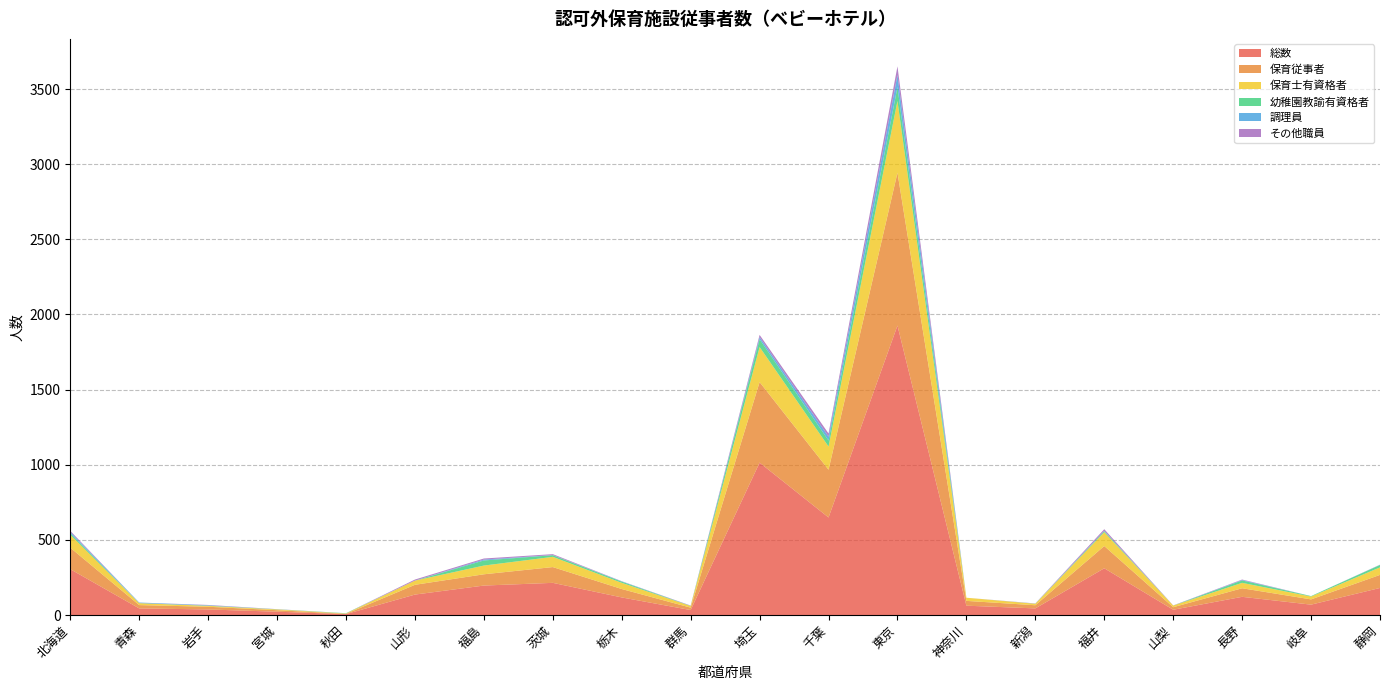

Reading left to right, extract all data points from this chart.

総数: 北海道=305	青森=44	岩手=37	宮城=22	秋田=6	山形=136	福島=196	茨城=214	栃木=117	群馬=33	埼玉=1014	千葉=649	東京=1926	神奈川=62	新潟=44	福井=311	山梨=35	長野=121	岐阜=69	静岡=180
保育従事者: 北海道=143	青森=22	岩手=18	宮城=10	秋田=2	山形=65	福島=75	茨城=105	栃木=56	群馬=16	埼玉=536	千葉=318	東京=1017	神奈川=32	新潟=21	福井=148	山梨=17	長野=57	岐阜=35	静岡=87
保育士有資格者: 北海道=86	青森=13	岩手=6	宮城=5	秋田=2	山形=28	福島=58	茨城=68	栃木=41	群馬=11	埼玉=233	千葉=154	東京=477	神奈川=21	新潟=10	福井=92	山梨=11	長野=36	岐阜=19	静岡=50
幼稚園教諭有資格者: 北海道=11	青森=0	岩手=1	宮城=1	秋田=2	山形=0	福島=34	茨城=11	栃木=8	群馬=1	埼玉=52	千葉=40	東京=93	神奈川=0	新潟=0	福井=7	山梨=0	長野=16	岐阜=3	静岡=16
調理員: 北海道=8	青森=4	岩手=3	宮城=0	秋田=0	山形=0	福島=6	茨城=1	栃木=2	群馬=0	埼玉=14	千葉=26	東京=80	神奈川=0	新潟=1	福井=2	山梨=0	長野=3	岐阜=0	静岡=1
その他職員: 北海道=7	青森=0	岩手=2	宮城=1	秋田=0	山形=7	福島=7	茨城=6	栃木=1	群馬=2	埼玉=15	千葉=21	東京=58	神奈川=0	新潟=1	福井=11	山梨=1	長野=3	岐阜=0	静岡=1